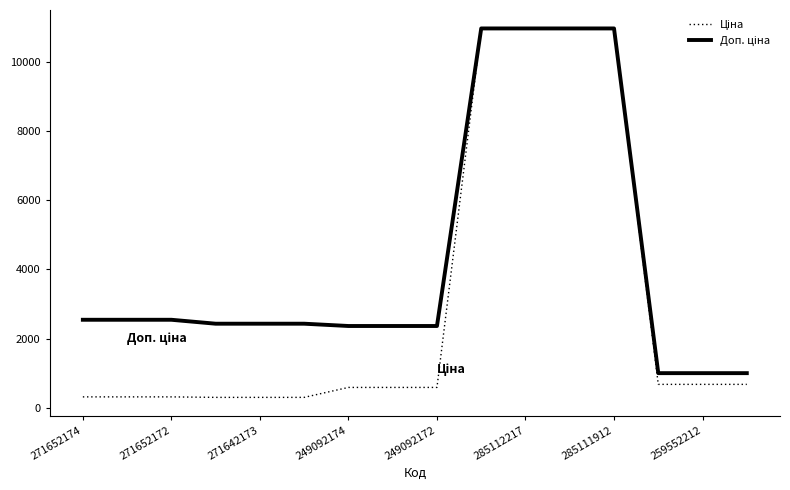

What is the minimum value shown in the chart?

304.1